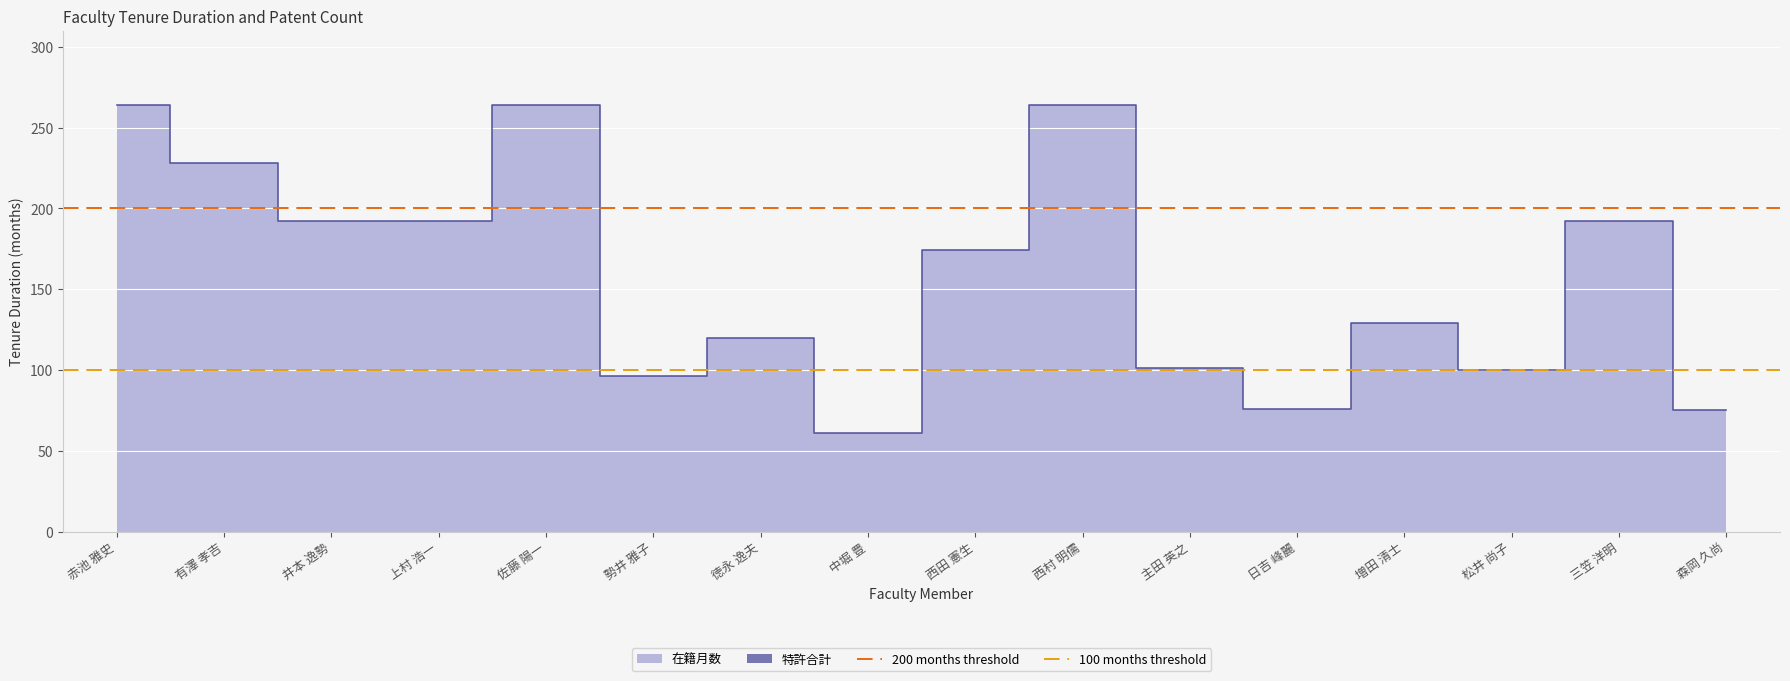

How many lines are shown in the chart?

2